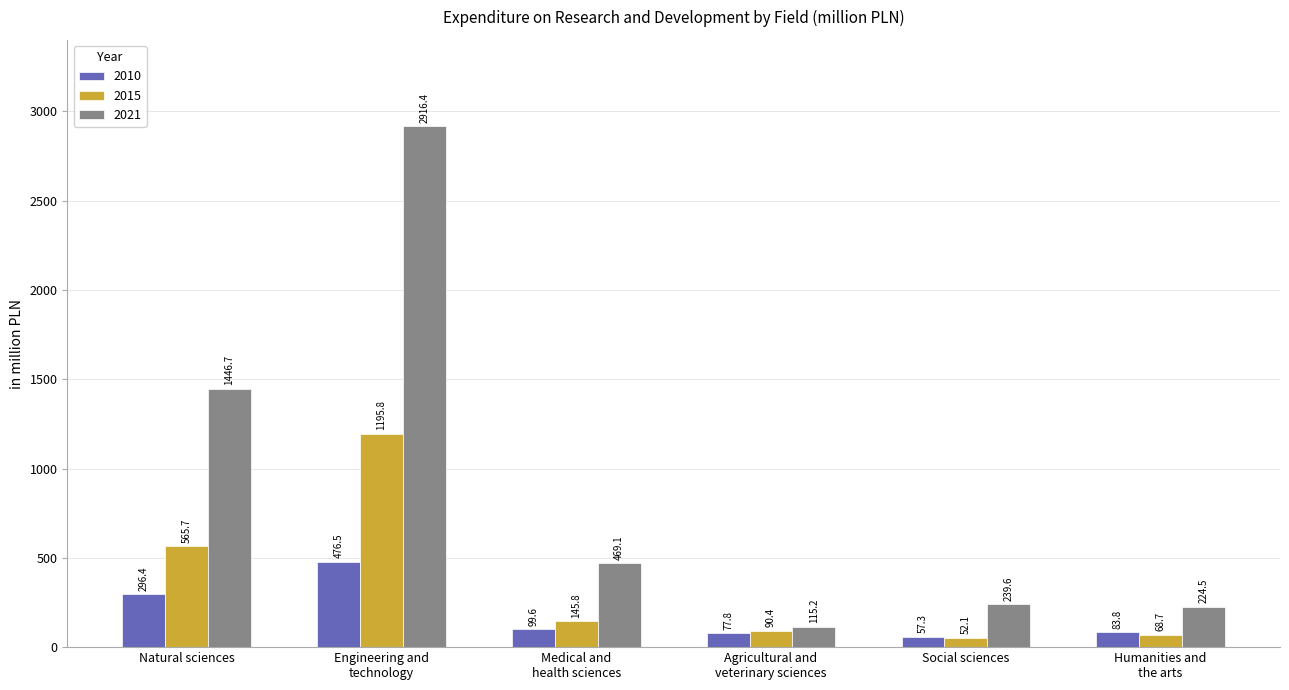

What is the value of the 2010 bar at the 1st from the left?

296.4